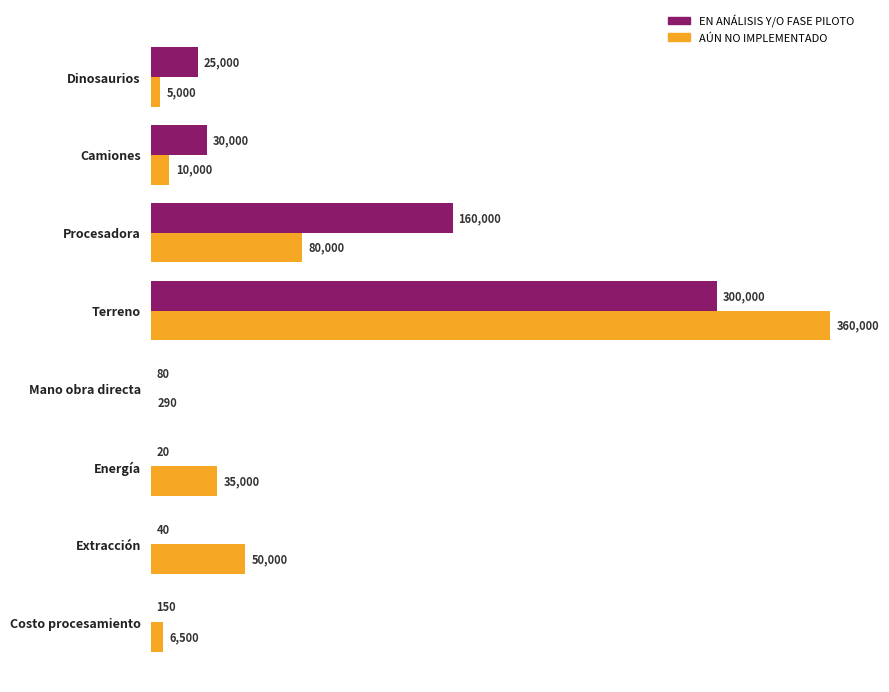

At which label is AÚN NO IMPLEMENTADO closest to 180145?

Procesadora